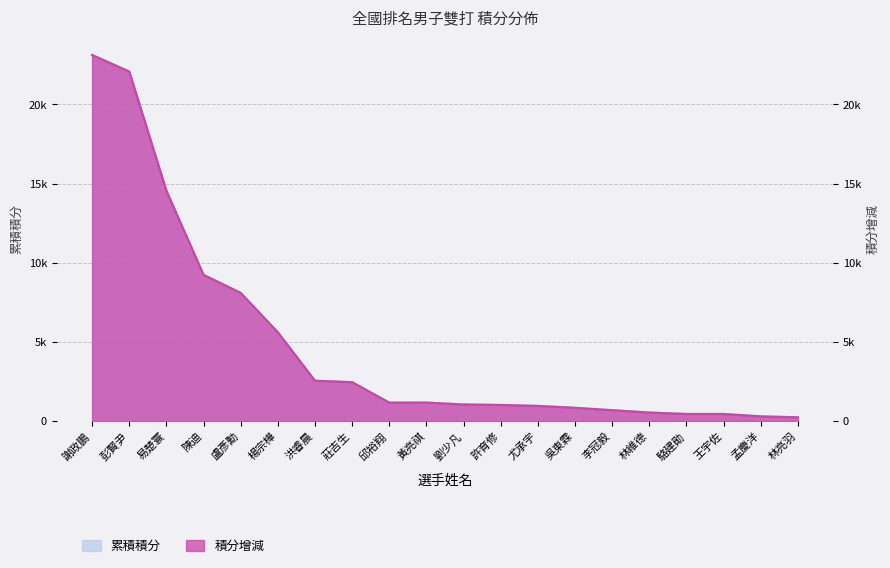

What position from the left is 許育修?

12